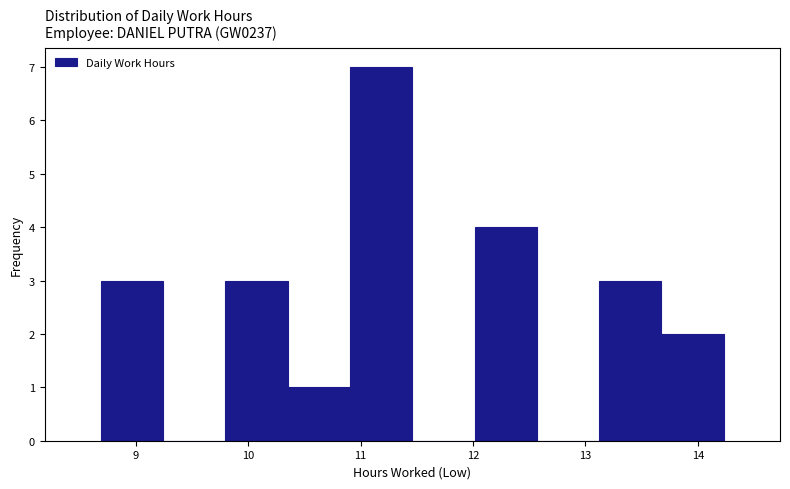

Over which range of the x-axis is the bar tallest?

10.9 to 11.5